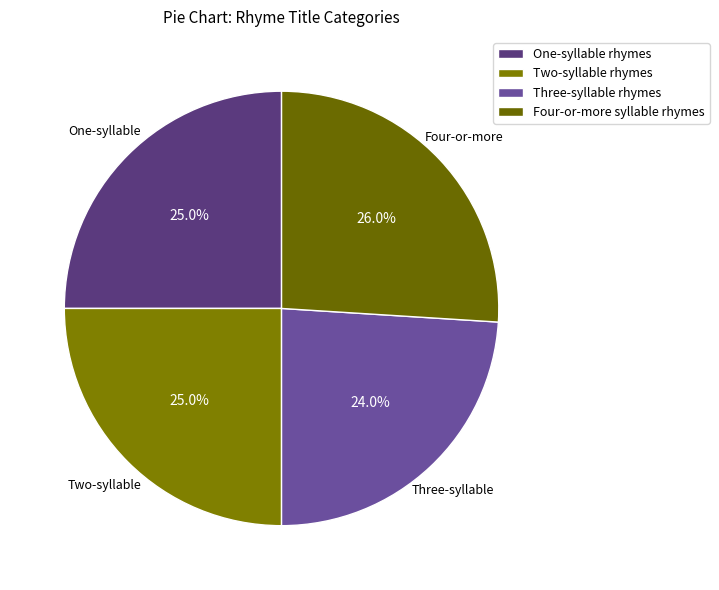

True or false: Three-syllable rhymes accounts for 24% of the total.

True